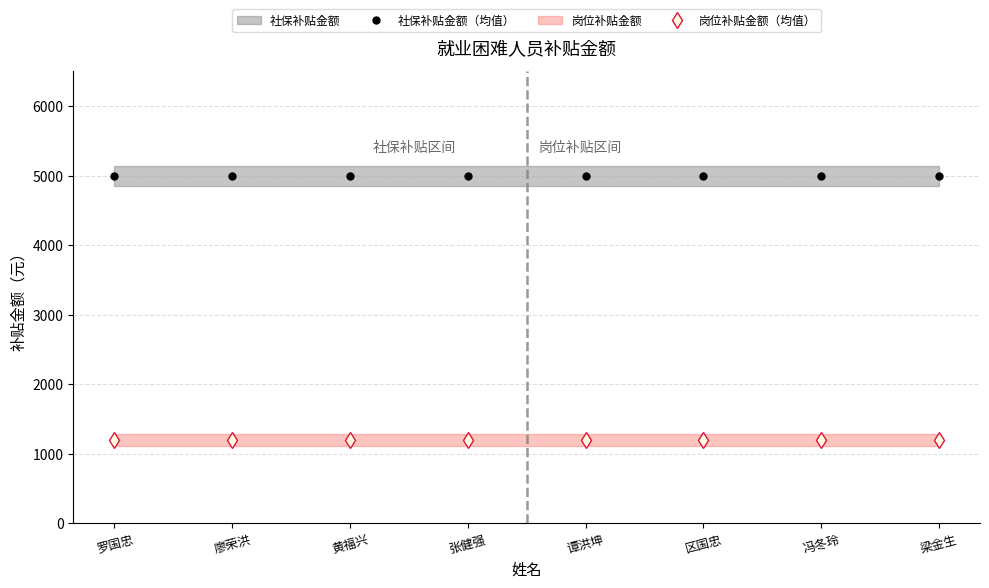

Read the 岗位补贴金额（均值） value at 罗国忠.

1200.0